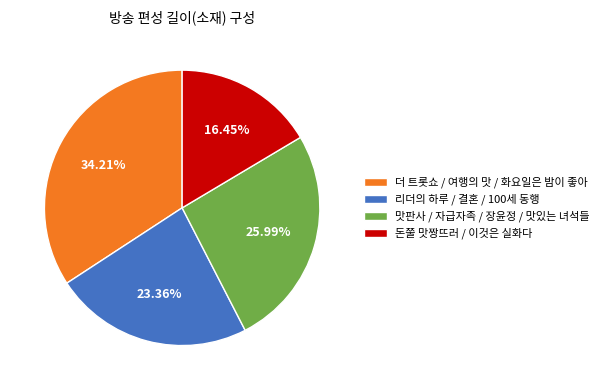

How many segments does this pie chart have?

4